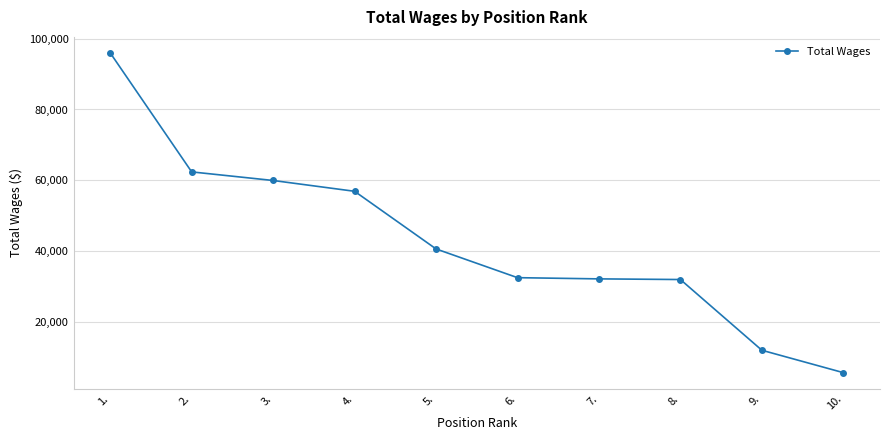

Approximately how many times larger is the value at 9. compared to 4.?

0.2